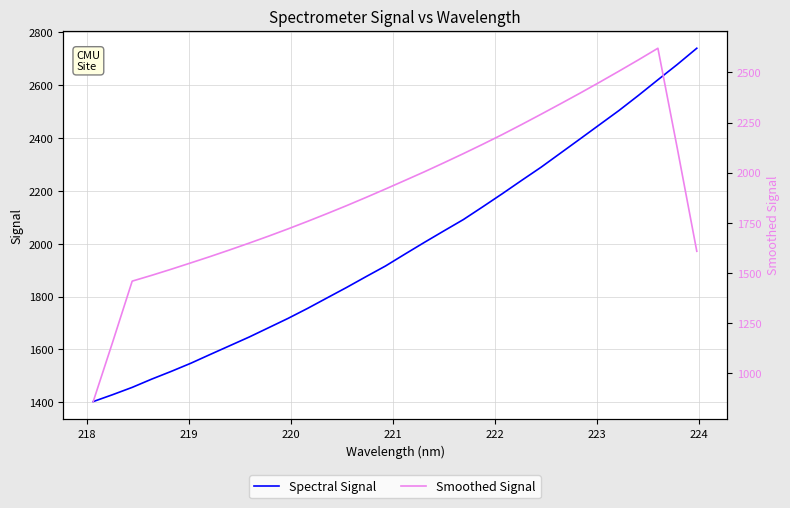

Which series has the largest total across all categories?

Spectral Signal